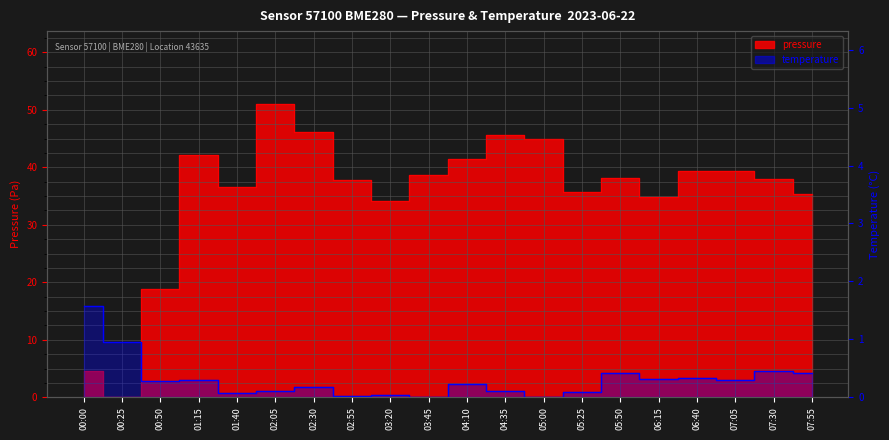

What is the total value across all series at 07:30?

38.5